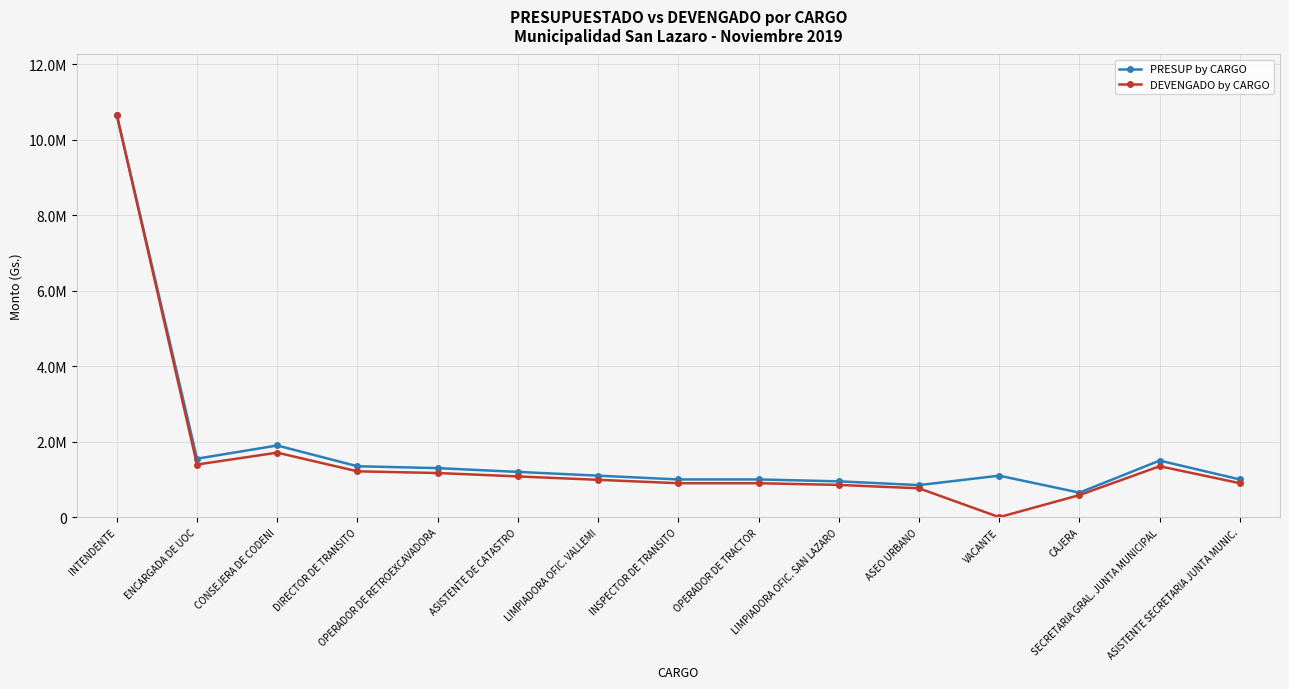

True or false: DEVENGADO by CARGO and PRESUP by CARGO cross at least once.

False